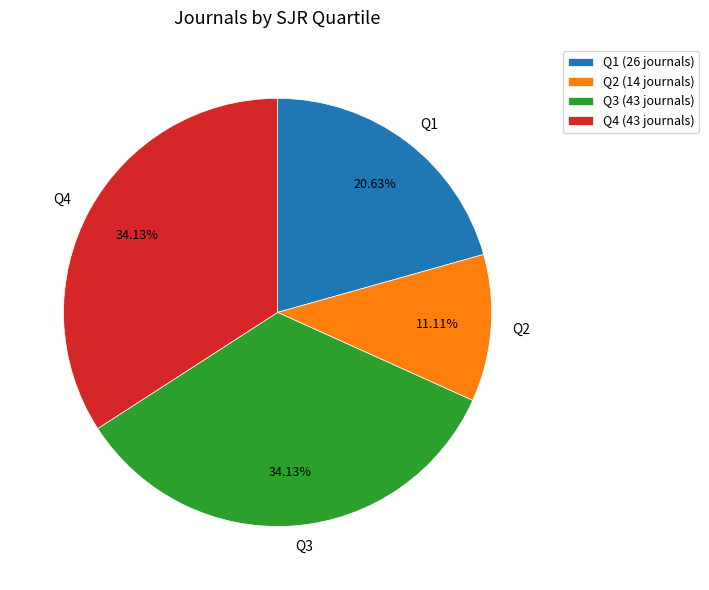

Which category has the smallest portion of the pie?

Q2